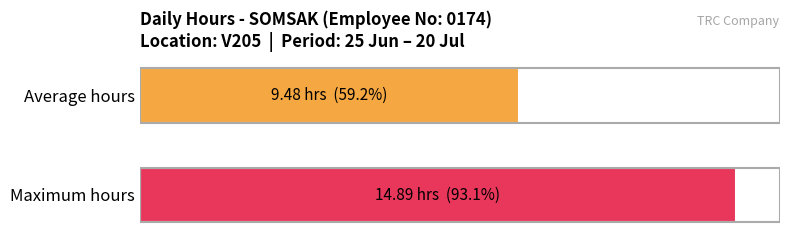

How many series are shown in this chart?

1